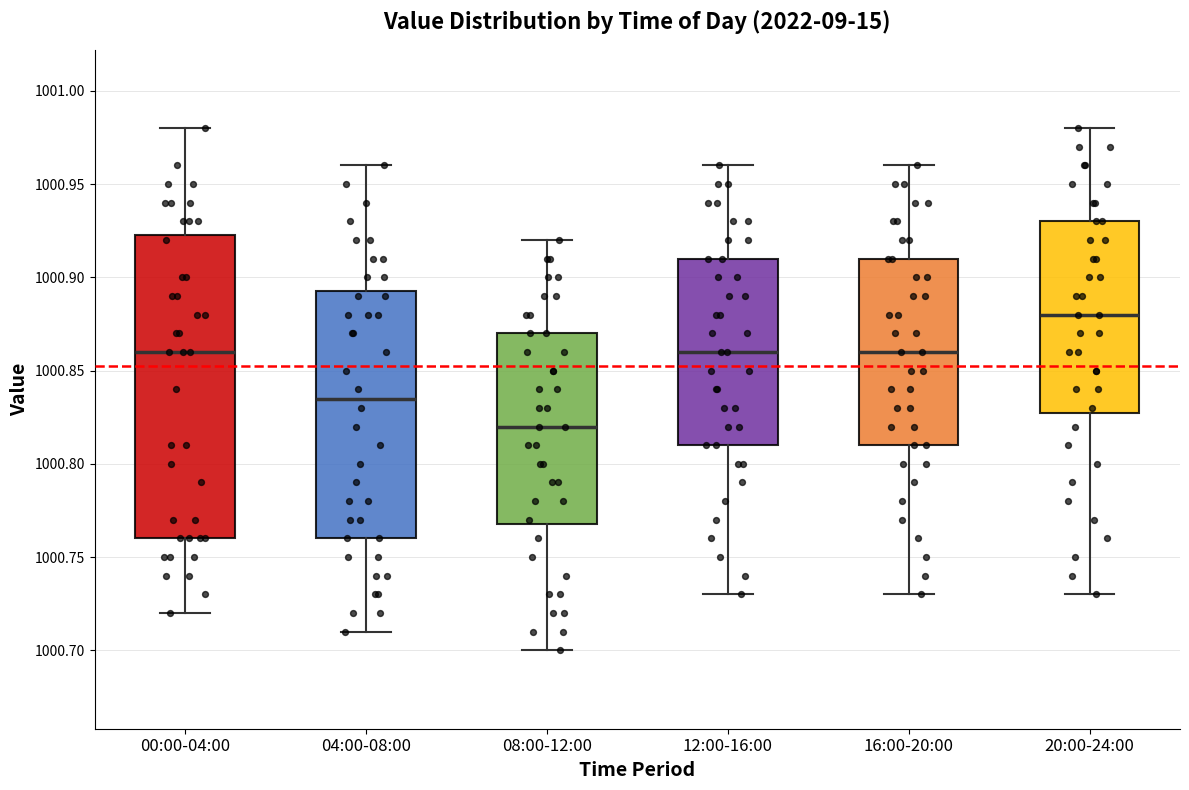

Reading left to right, read every box against the y-axis: the position of its median line, the range the box covers, and the ends of its whiskers. The values are not printed on the chart, so give them approximately, as read against the axis.

00:00-04:00: median 1000.860, box 1000.760 to 1000.925, whiskers 1000.720 to 1000.980
04:00-08:00: median 1000.835, box 1000.760 to 1000.895, whiskers 1000.710 to 1000.960
08:00-12:00: median 1000.820, box 1000.770 to 1000.870, whiskers 1000.700 to 1000.920
12:00-16:00: median 1000.860, box 1000.810 to 1000.910, whiskers 1000.730 to 1000.960
16:00-20:00: median 1000.860, box 1000.810 to 1000.910, whiskers 1000.730 to 1000.960
20:00-24:00: median 1000.880, box 1000.830 to 1000.930, whiskers 1000.730 to 1000.980